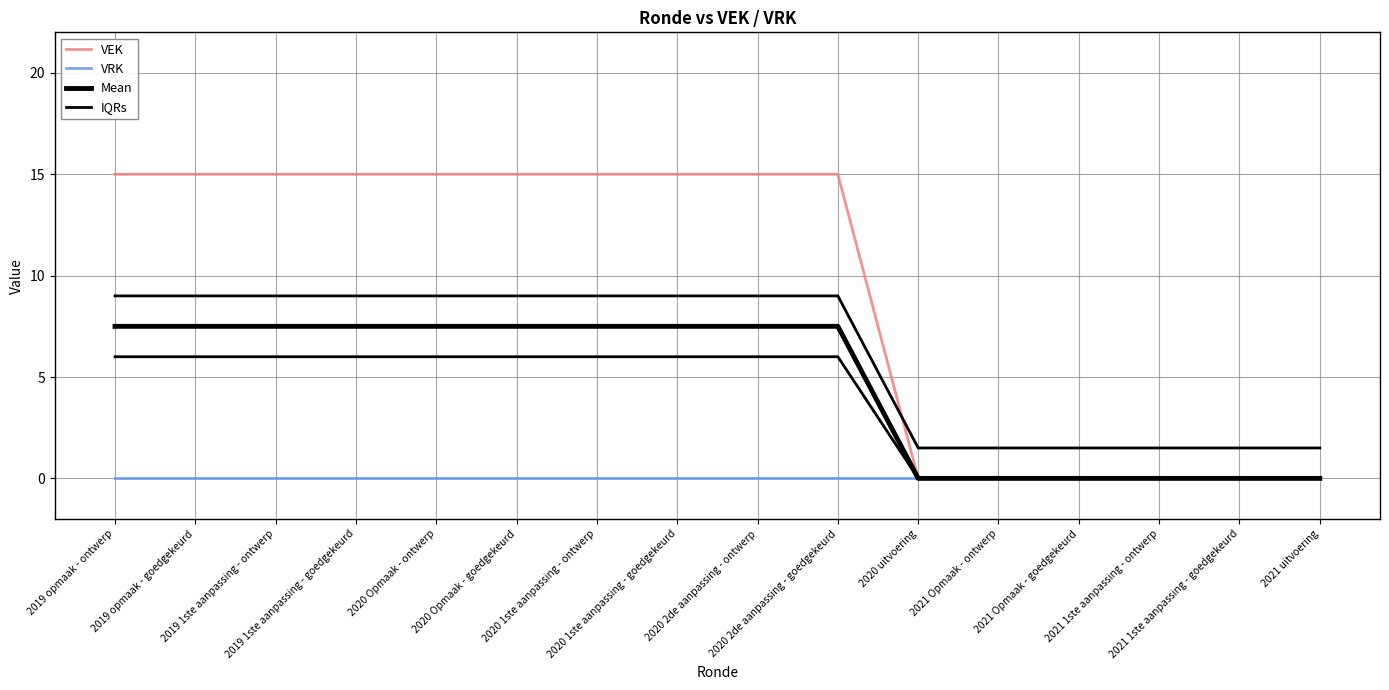

True or false: Mean and VEK cross at least once.

False